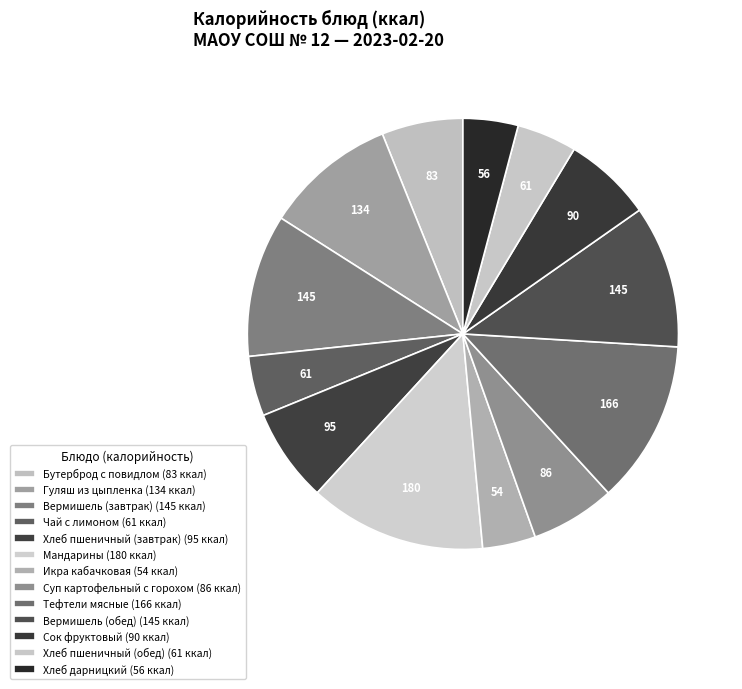

Rank the categories by value from highest to lowest.

Мандарины, Тефтели мясные, Вермишель отварная** (завтрак), Вермишель отварная** (обед), Гуляш из цыпленка, Хлеб пшеничный*** (завтрак), Сок фруктовый, Суп картофельный с горохом***, Бутерброд с повидлом на батоне*, Чай с лимоном**, Хлеб пшеничный*** (обед), Хлеб дарницкий***, Икра кабачковая